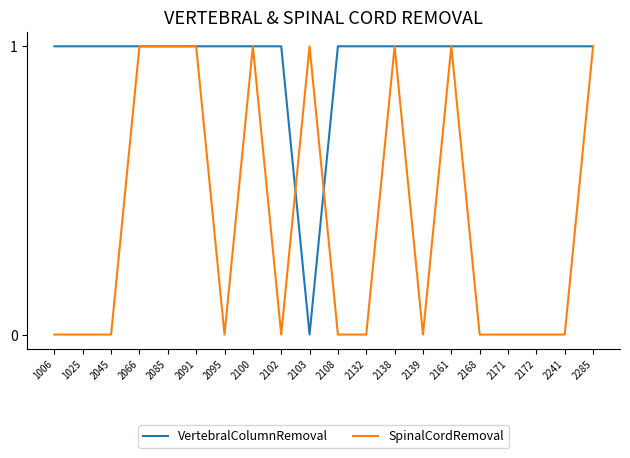

Rank the series by their average value, from highest to lowest.

VertebralColumnRemoval, SpinalCordRemoval